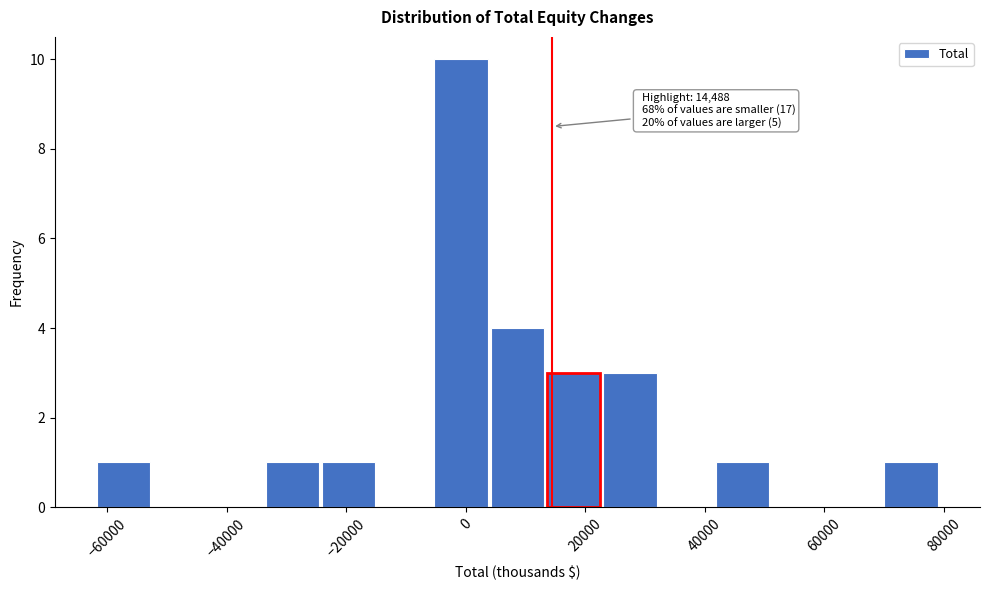

Which range on the x-axis has the tallest bar?

-6000 to 4000